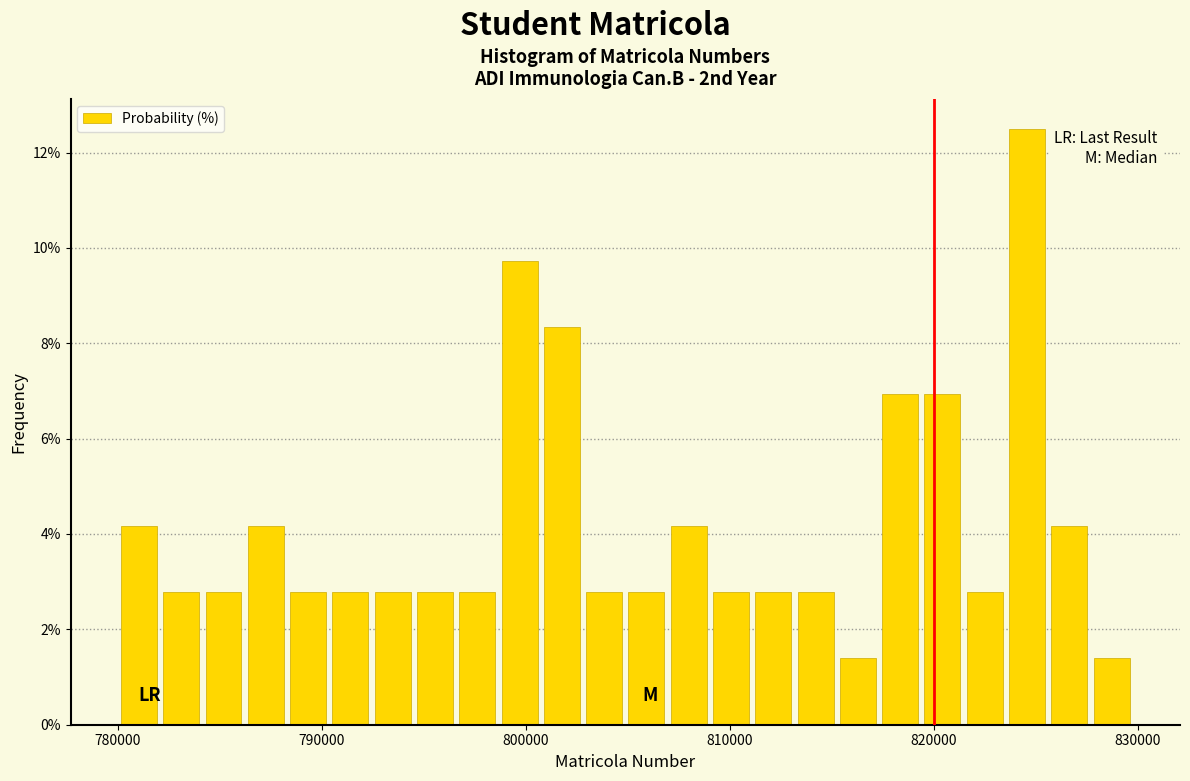

Read against the x-axis, roughly where is the centre of the tallest bar?

825000